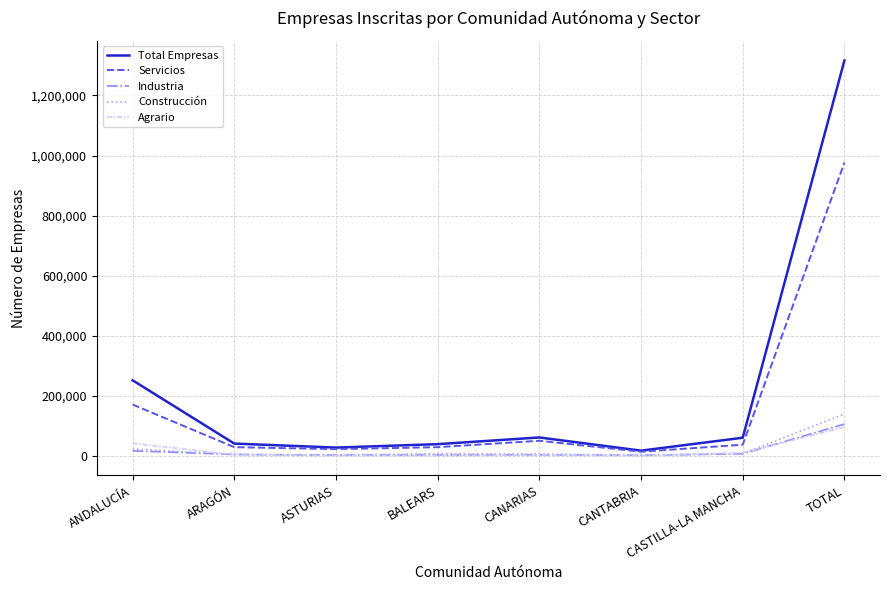

What is the difference between the second highest and minimum values in the Servicios series?

157147